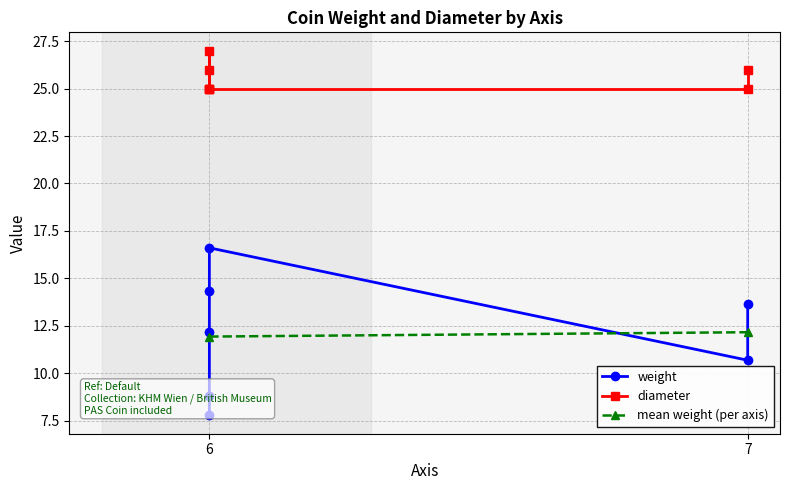

Which has a higher value, 6 or 7?

6